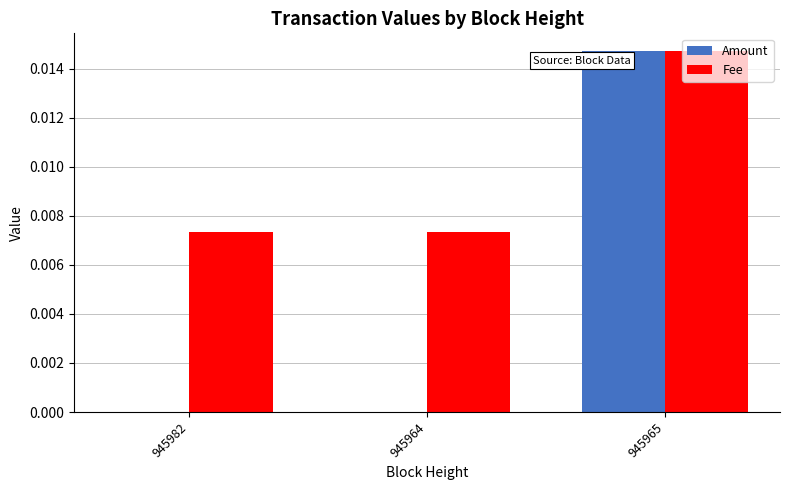

The value of Fee at 945982 is 0.0. True or false?

True